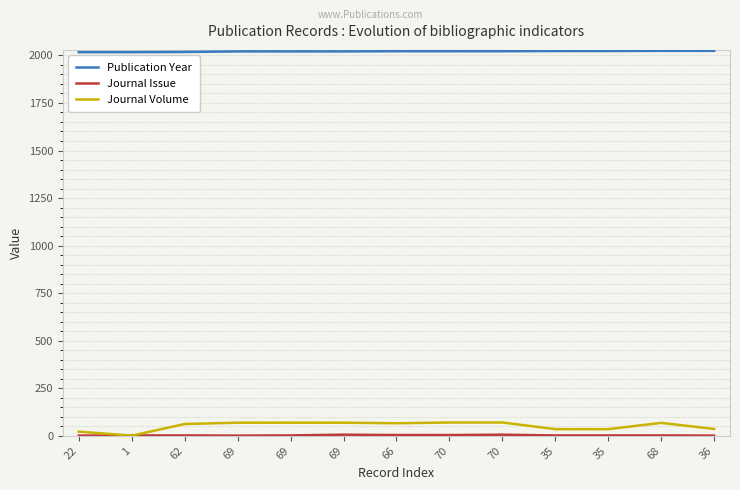

Is it true that Journal Volume equals 123 at 70?

False